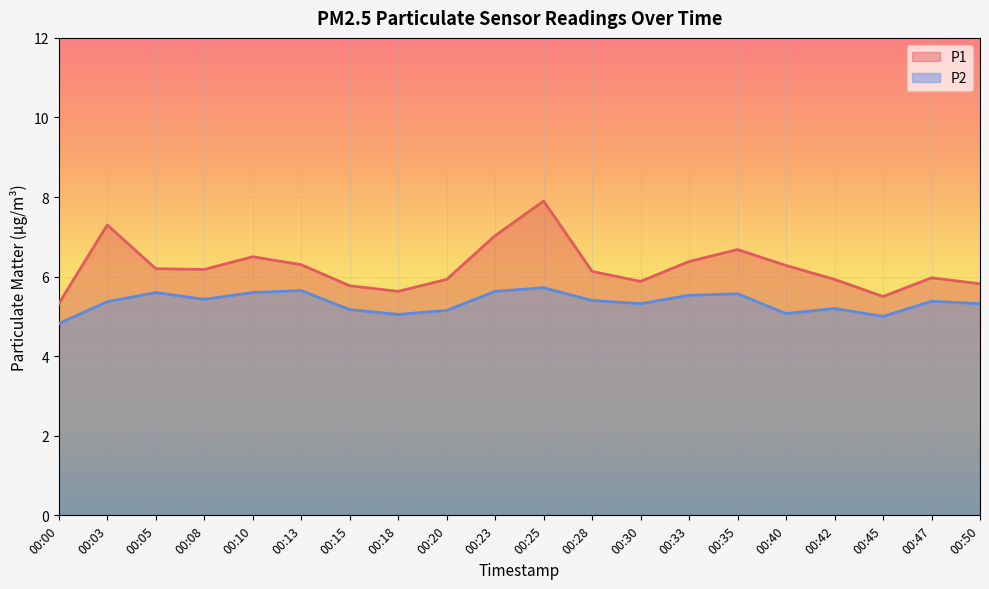

Reading left to right, transcribe all the data shown in this chart.

P1: 5.3	7.3	6.2	6.2	6.5	6.3	5.8	5.6	5.9	7.0	7.9	6.1	5.9	6.4	6.7	6.3	5.9	5.5	6.0	5.8
P2: 4.8	5.4	5.6	5.4	5.6	5.7	5.2	5.0	5.2	5.6	5.7	5.4	5.3	5.5	5.6	5.1	5.2	5.0	5.4	5.3